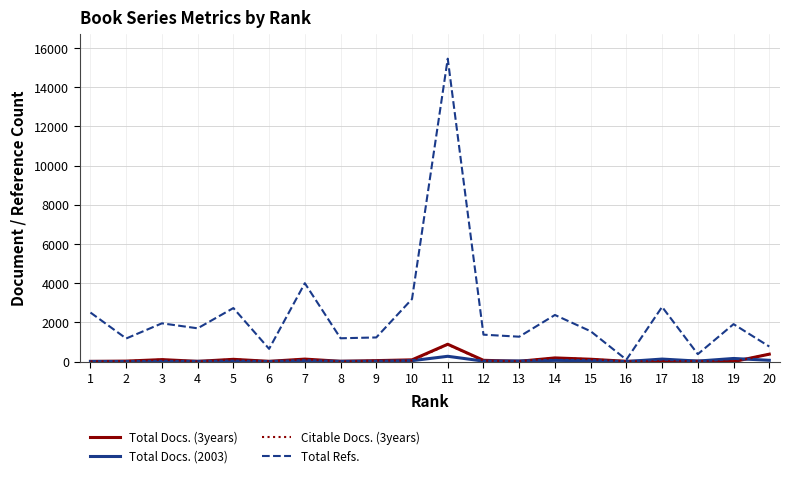

What is the maximum value shown in the chart?

15448